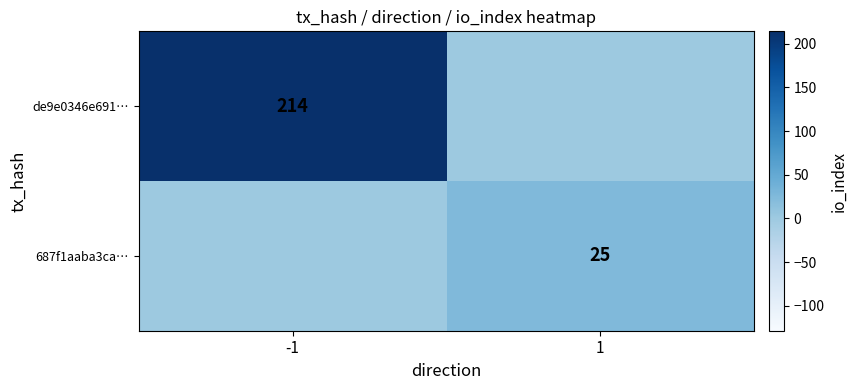

What is the difference between the highest and lowest values at -1?

214